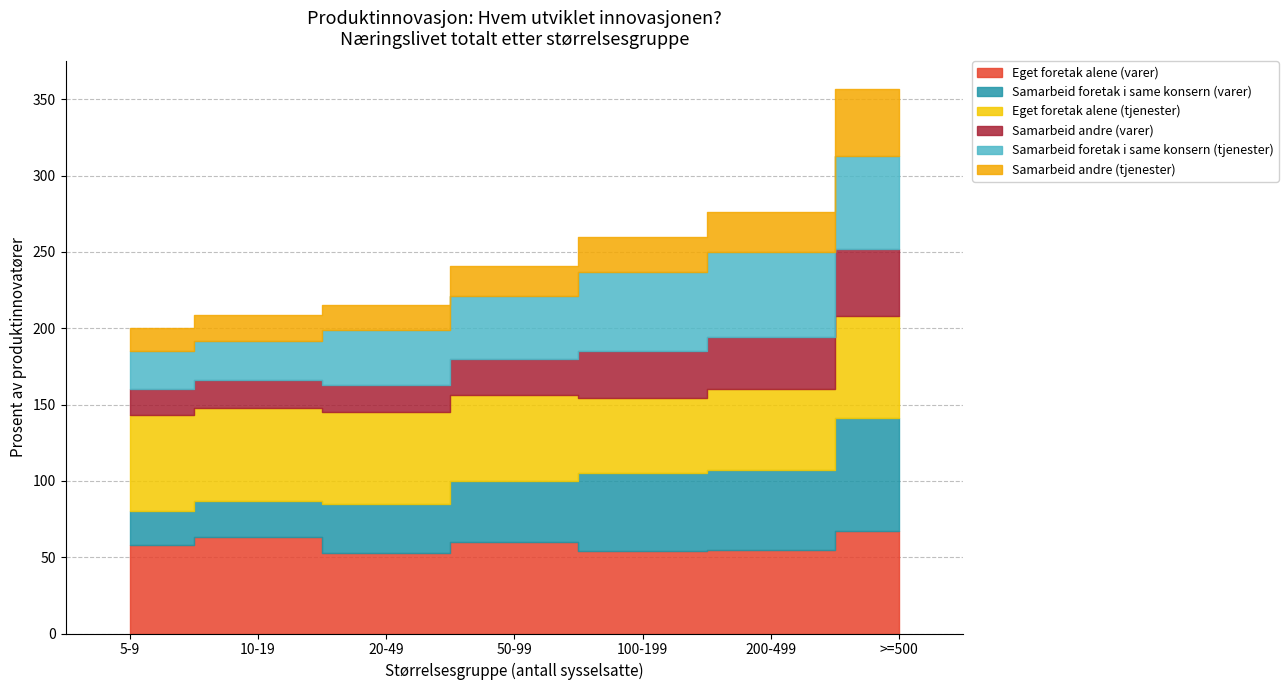

How many Eget foretak alene (tjenester) values are between 53 and 63?

5